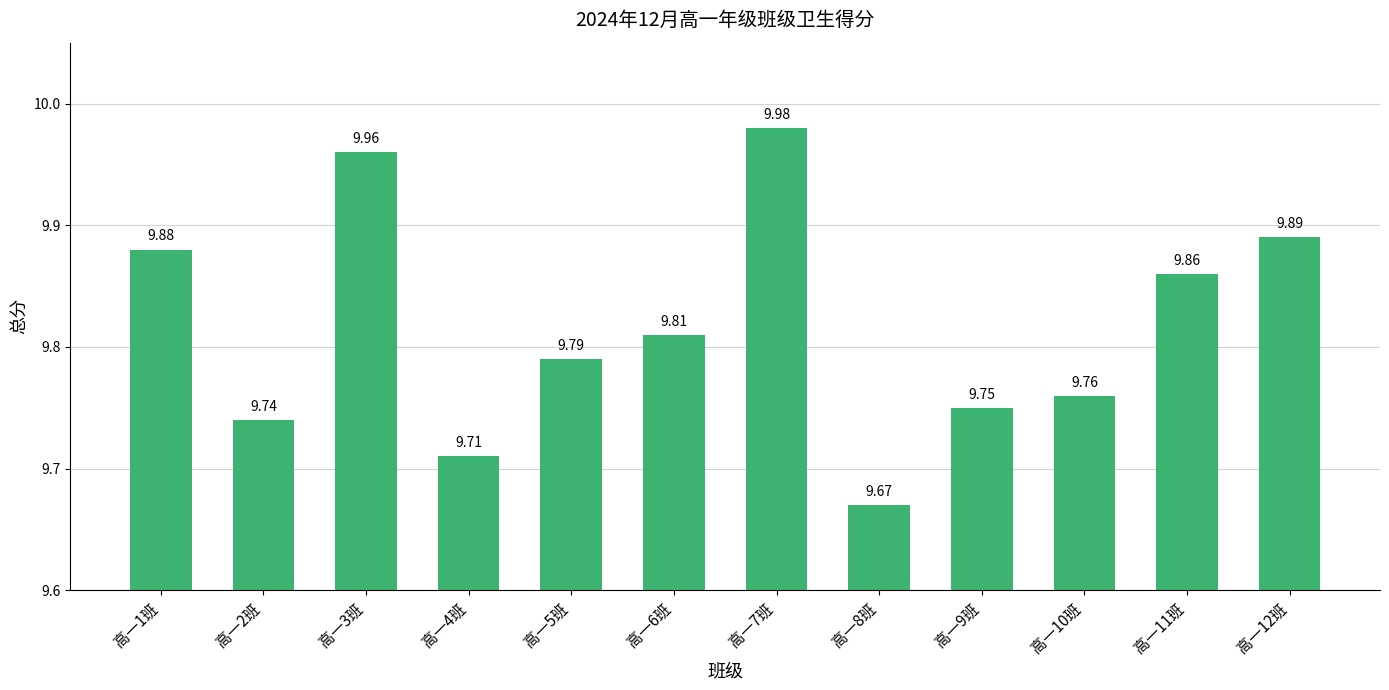

What is the difference between the values at 高一11班 and 高一2班?

0.1